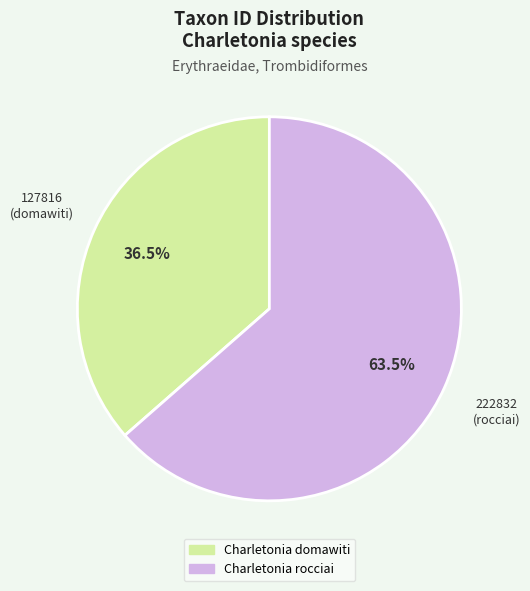

Combined, do Charletonia domawiti and Charletonia rocciai account for over 50%?

Yes